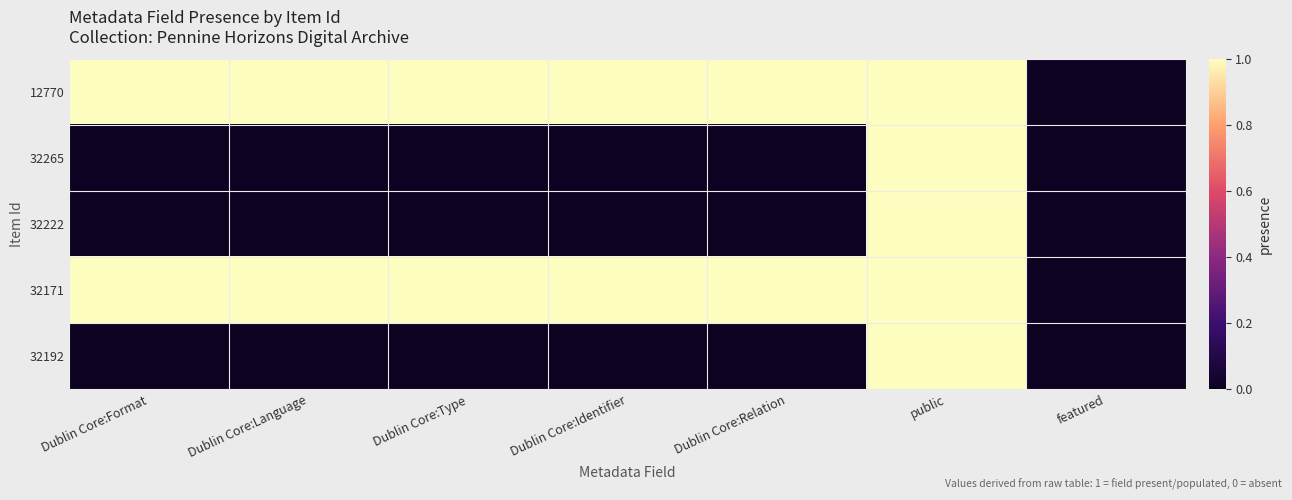

At how many categories does at least one series exceed 0?

6